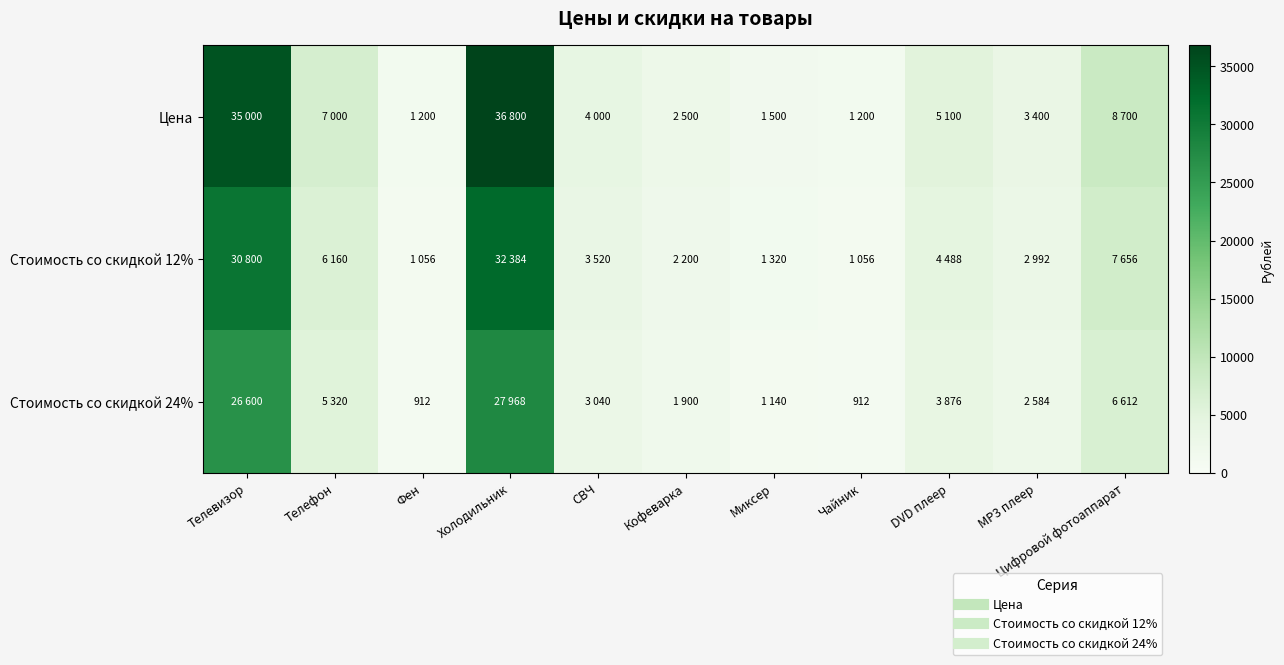

What is the minimum value shown in the chart?

912